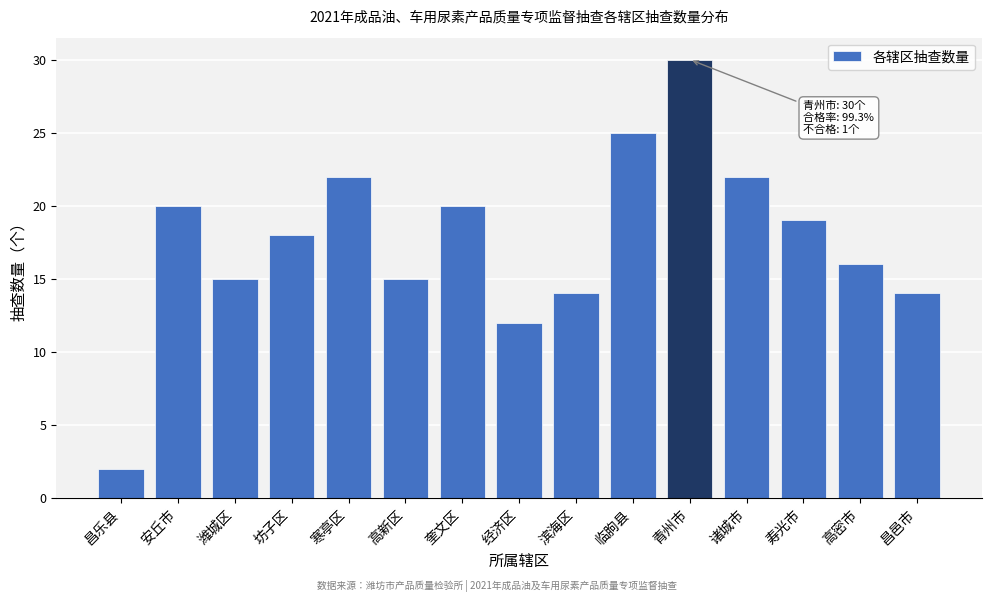

Reading left to right, what are all the values shown in this chart?

昌乐县=2	安丘市=20	潍城区=15	坊子区=18	寒亭区=22	高新区=15	奎文区=20	经济区=12	滨海区=14	临朐县=25	青州市=30	诸城市=22	寿光市=19	高密市=16	昌邑市=14